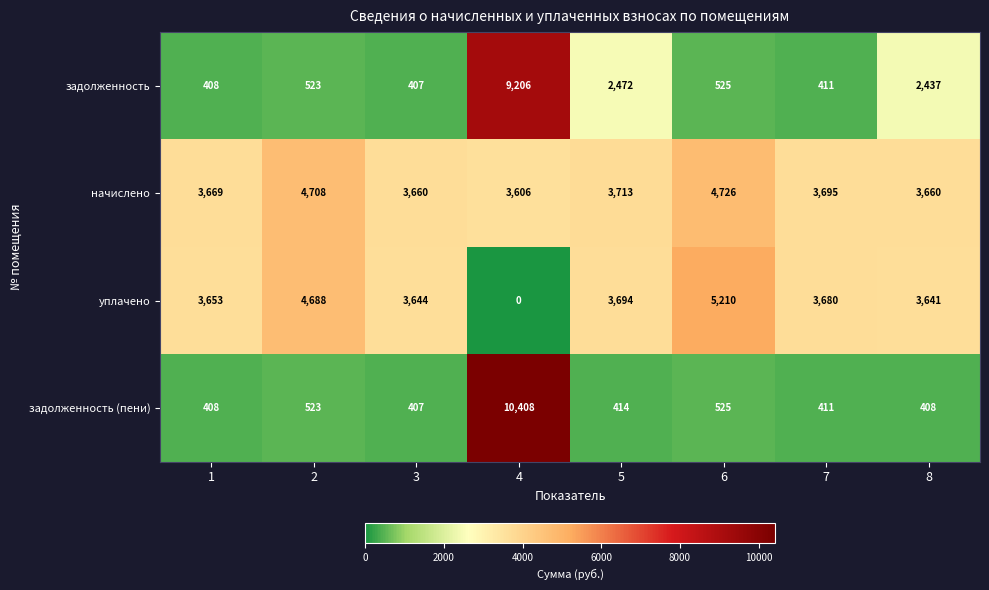

Which series changed the most between 5 and 6?

задолженность